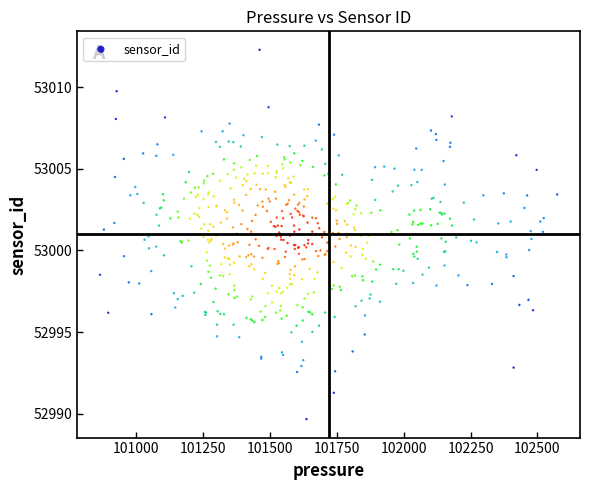

What is the range of Y values (max minus min)?

22.6